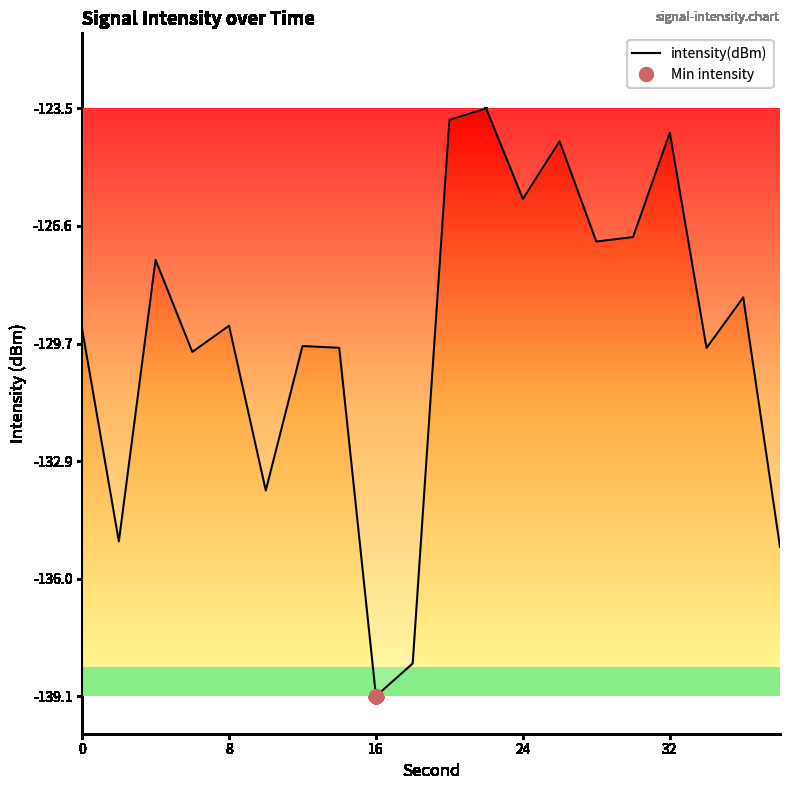

What is the minimum value for intensity(dBm)?

-139.1